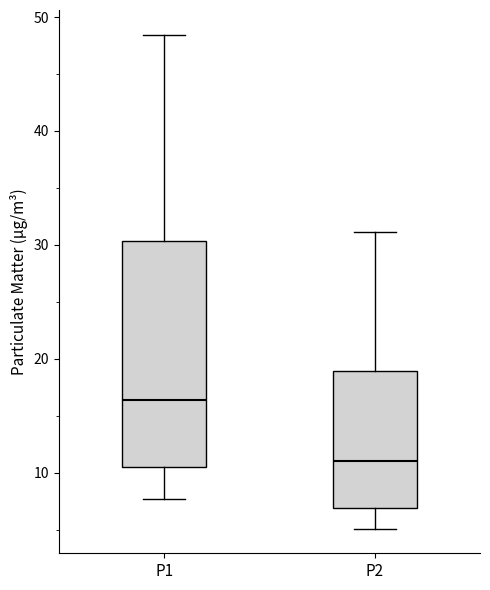

Reading left to right, transcribe this box plot: for each box, give where its median line is, the range the box spans, and where its two whiskers end, as read against the y-axis. The values are not printed on the chart, so give them approximately, as read against the axis.

P1: median 16, box 10 to 30, whiskers 8 to 48
P2: median 11, box 7 to 19, whiskers 5 to 31